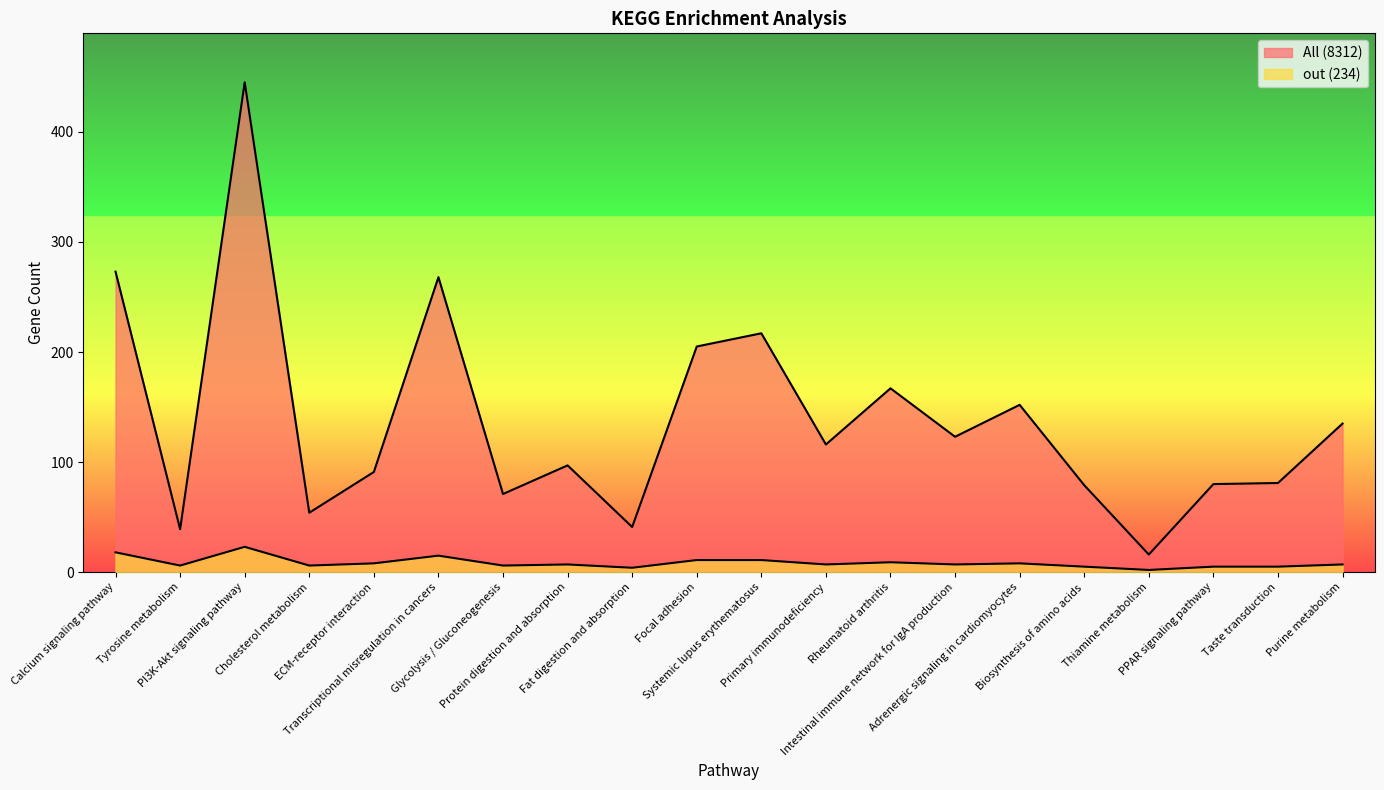

Read the All (8312) value at Cholesterol metabolism.

54